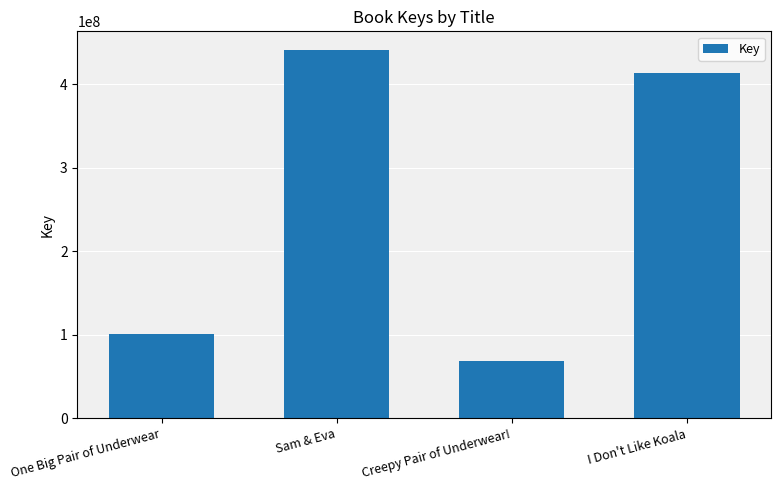

Is it true that the value at Creepy Pair of Underwear! is 40198321?

False